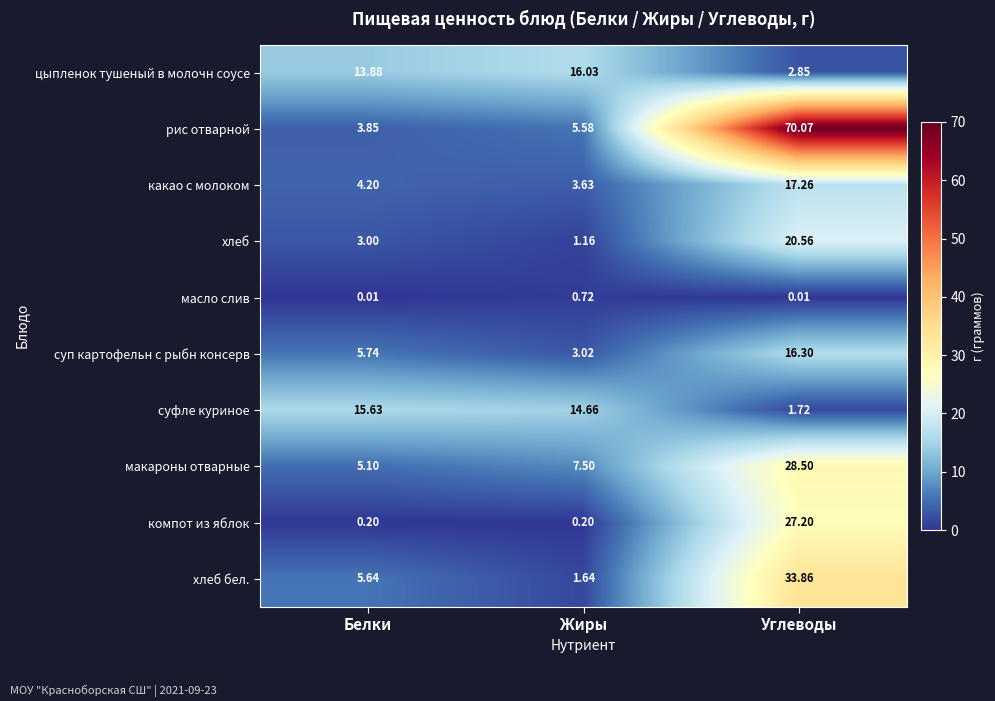

At which label is хлеб бел. closest to 17?

Белки